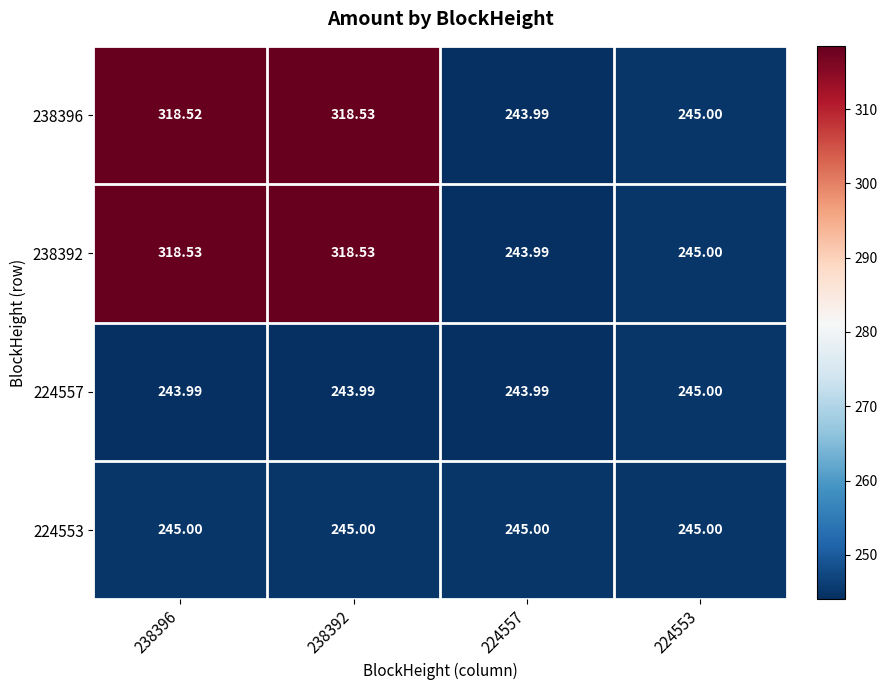

At how many categories does at least one series exceed 288?

2